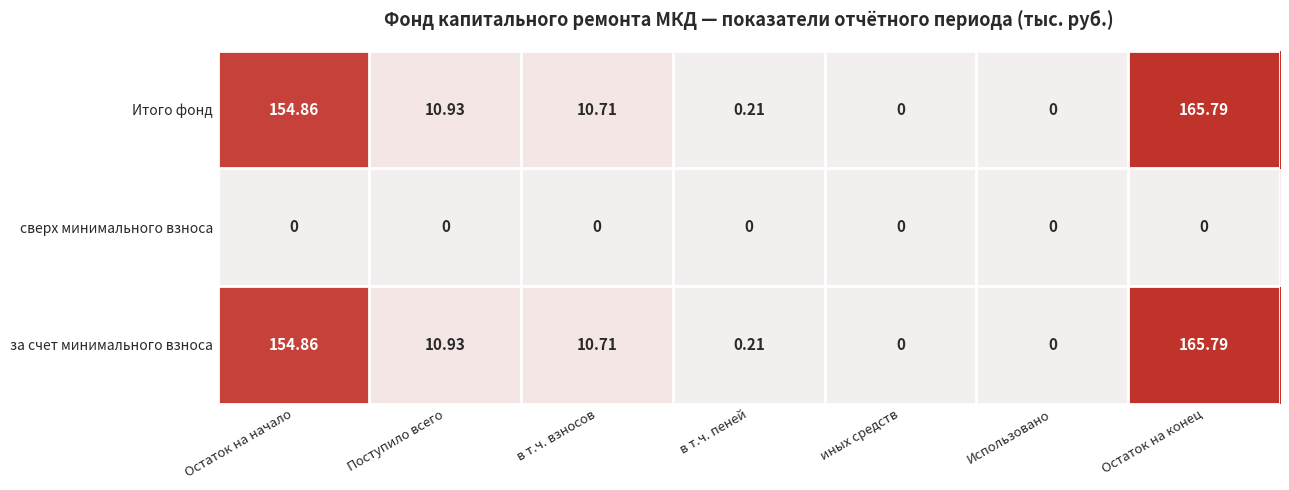

At which label is за счет минимального взноса closest to 82?

Поступило всего